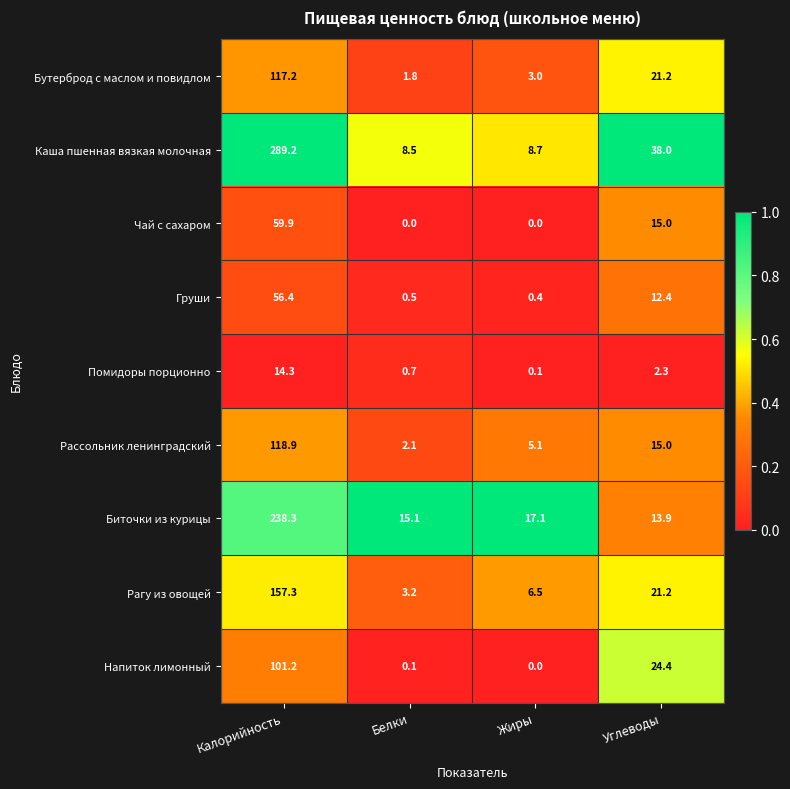

Which series has the largest total across all categories?

Каша пшенная вязкая молочная